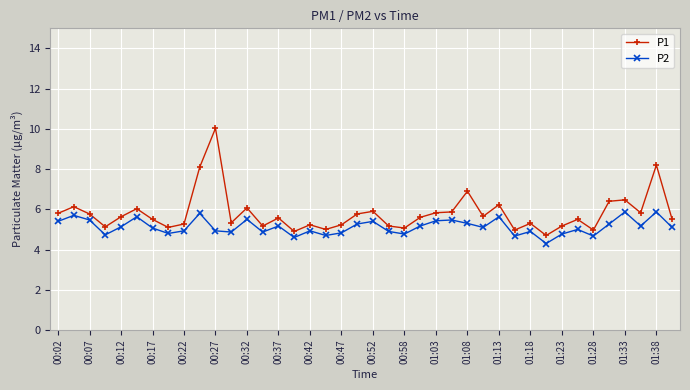

What is the difference between the maximum and minimum values in the P2 series?

1.6